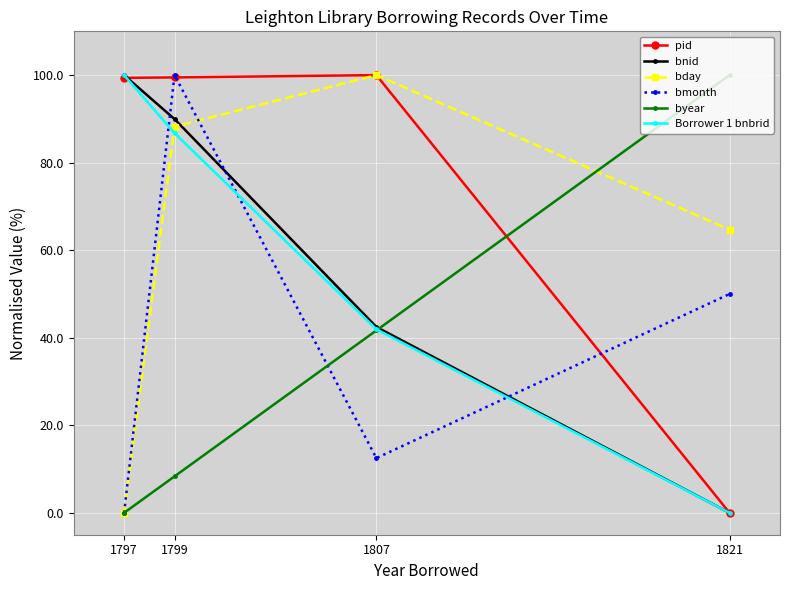

Between 1797 and 1807, which series saw the biggest shift?

bday